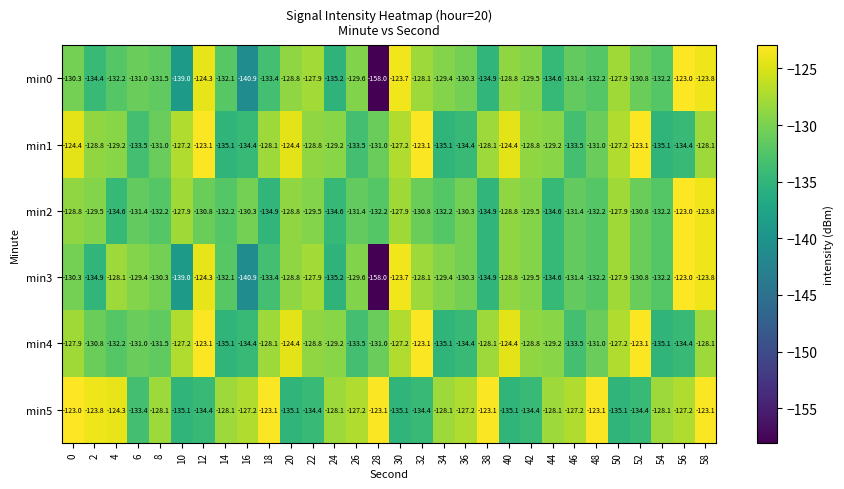

The value of min1 at 58 is -128.1. True or false?

True